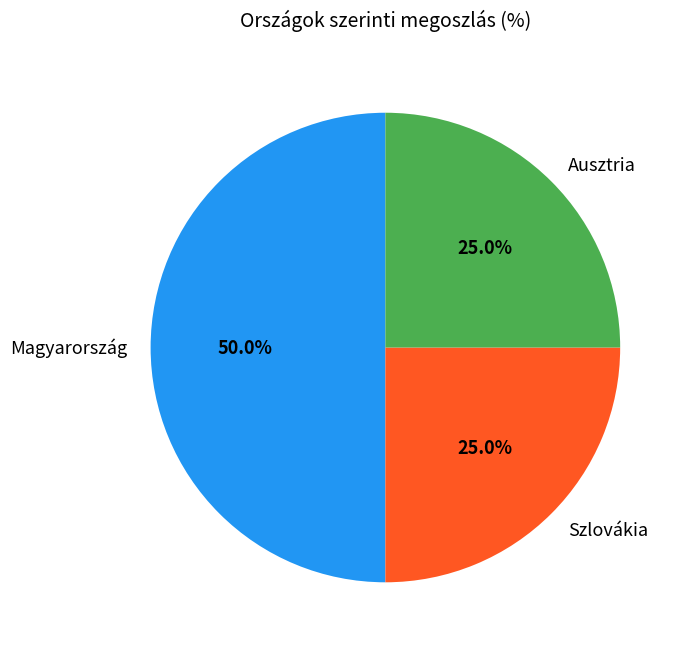

How many slices are in this pie chart?

3